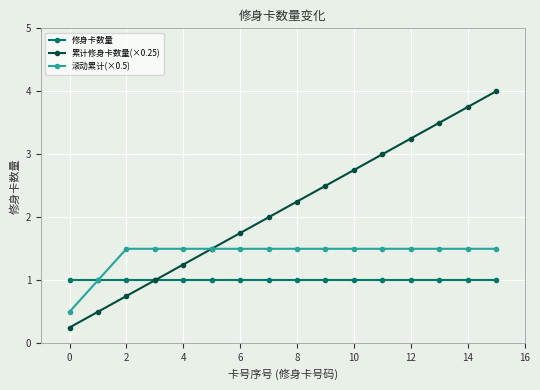

Rank the series by their maximum value, from lowest to highest.

修身卡数量, 滚动累计(×0.5), 累计修身卡数量(×0.25)